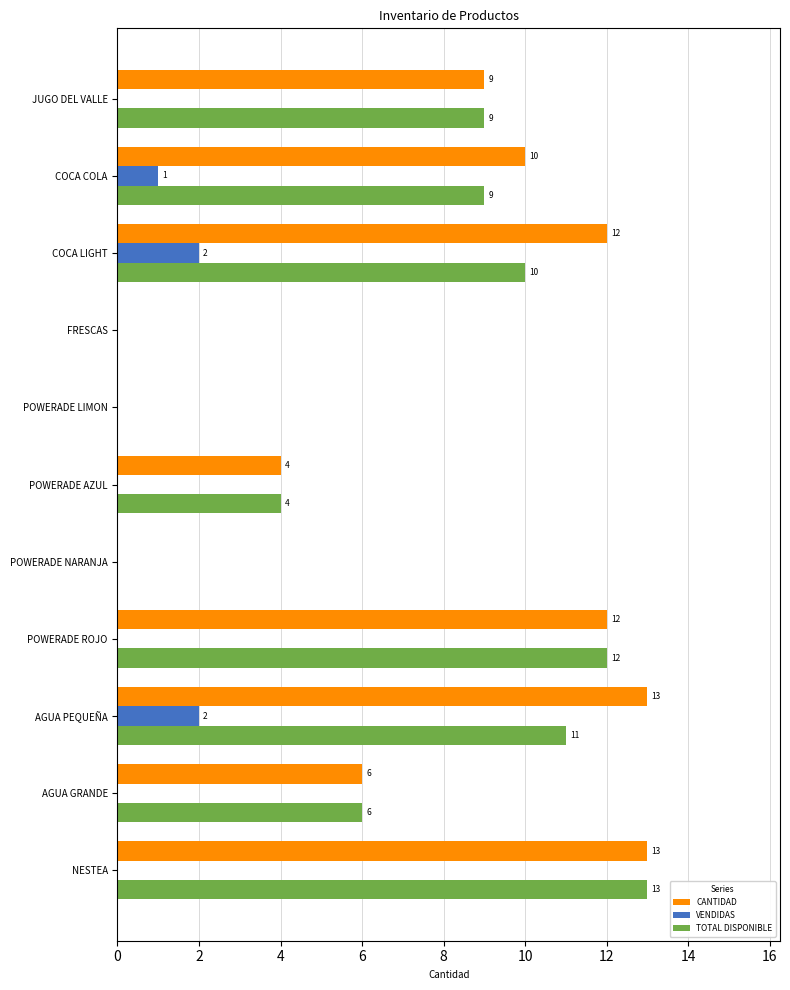

Between COCA LIGHT and POWERADE NARANJA, which series saw the biggest shift?

CANTIDAD